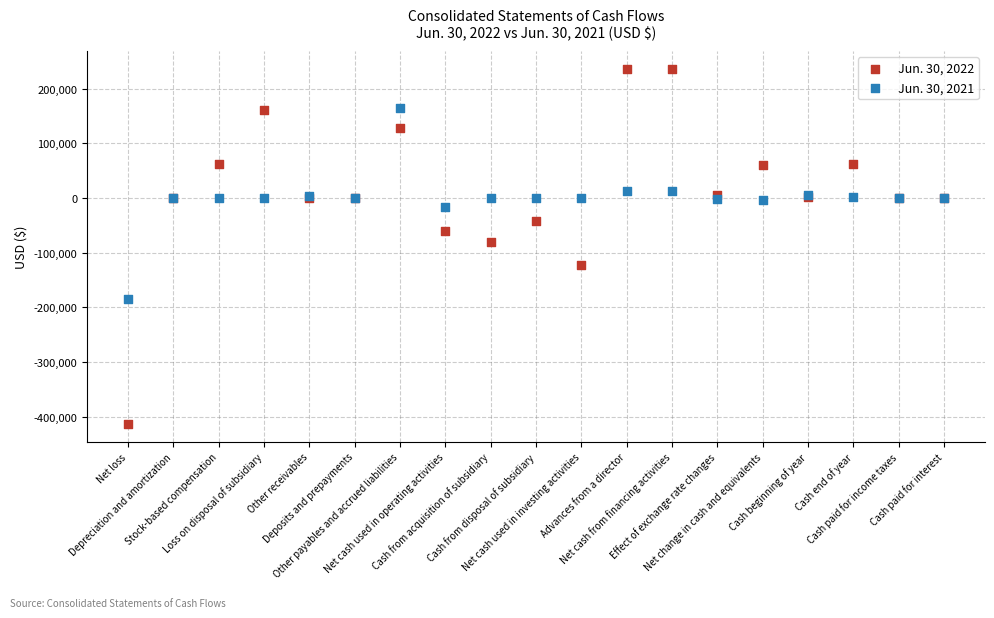

Which series has the widest spread of Y values?

Jun. 30, 2022